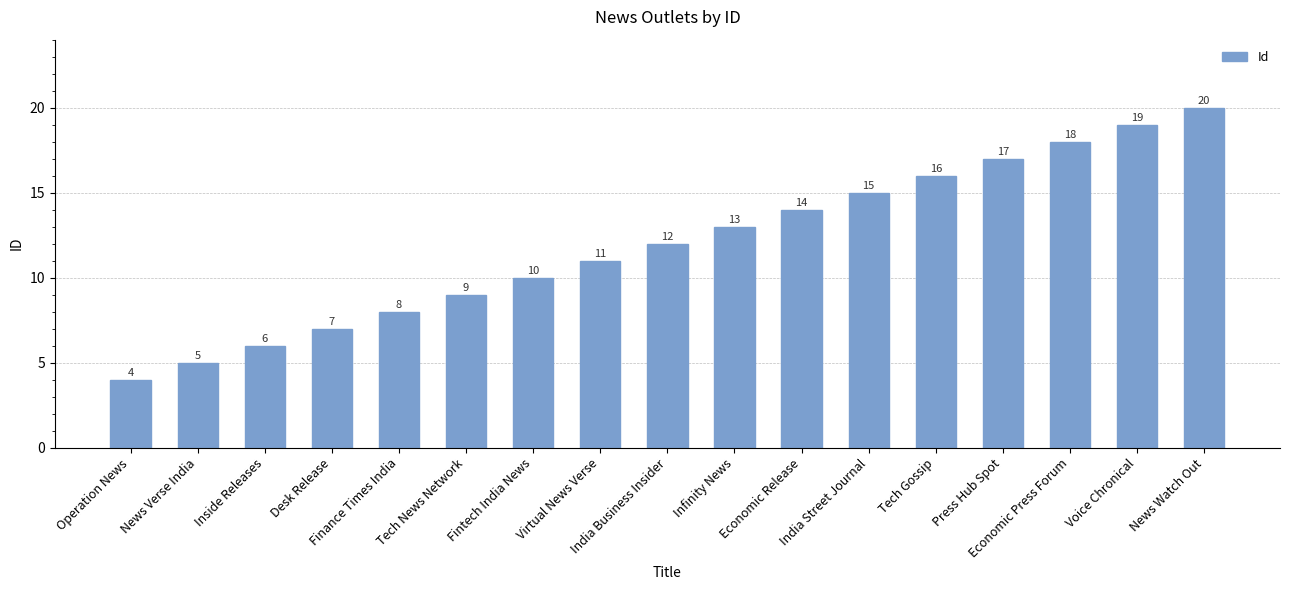

Rank the categories by value from highest to lowest.

News Watch Out, Voice Chronical, Economic Press Forum, Press Hub Spot, Tech Gossip, India Street Journal, Economic Release, Infinity News, India Business Insider, Virtual News Verse, Fintech India News, Tech News Network, Finance Times India, Desk Release, Inside Releases, News Verse India, Operation News